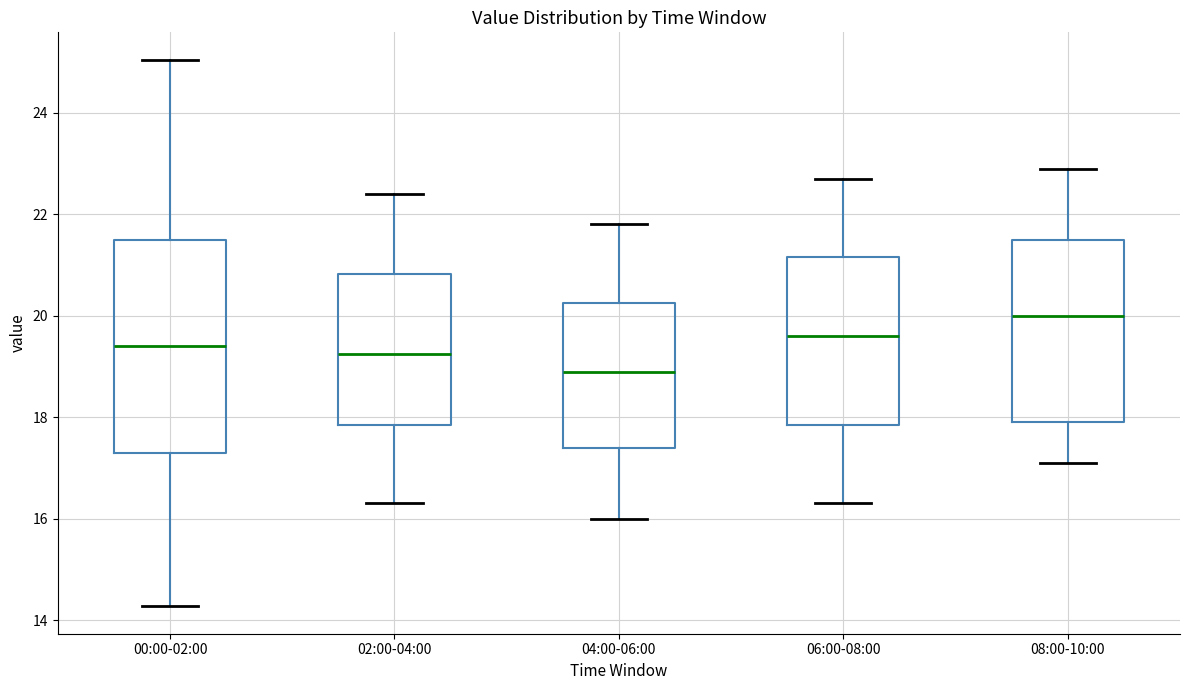

Which box's median line is the lowest?

04:00-06:00